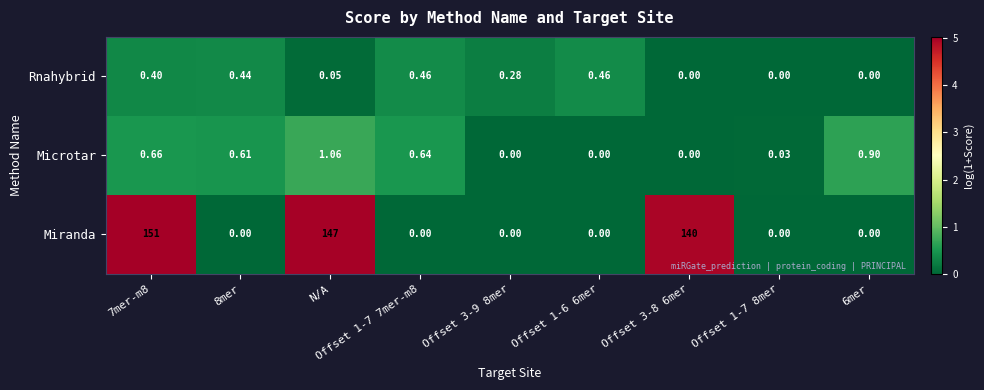

Which series changed the most between N/A and Offset 1-6 6mer?

Miranda